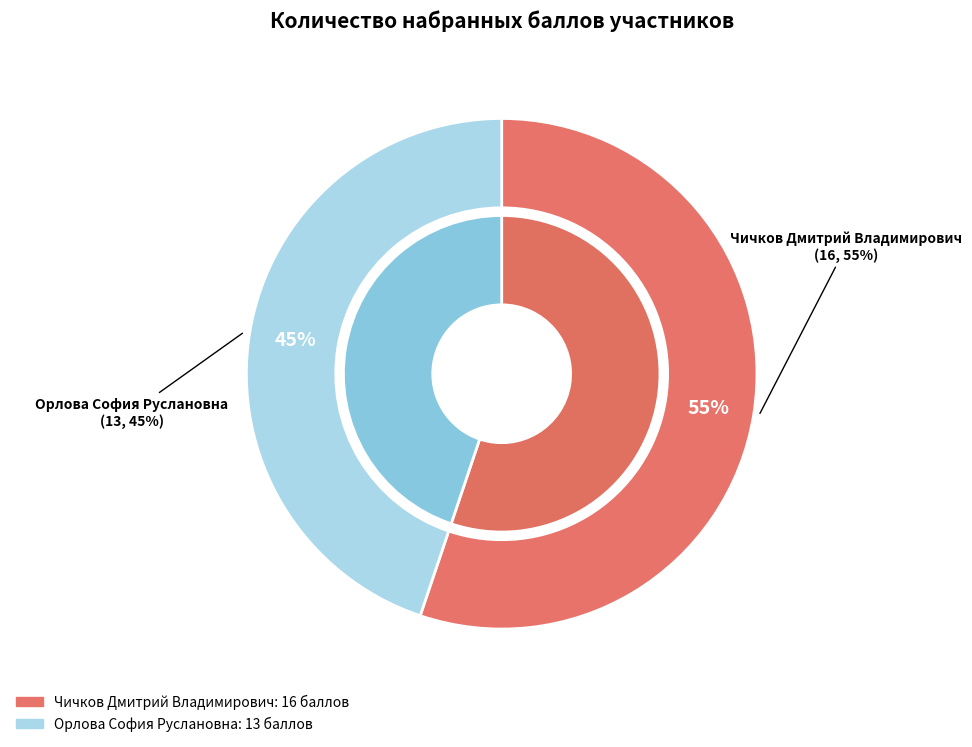

How many segments does this pie chart have?

2